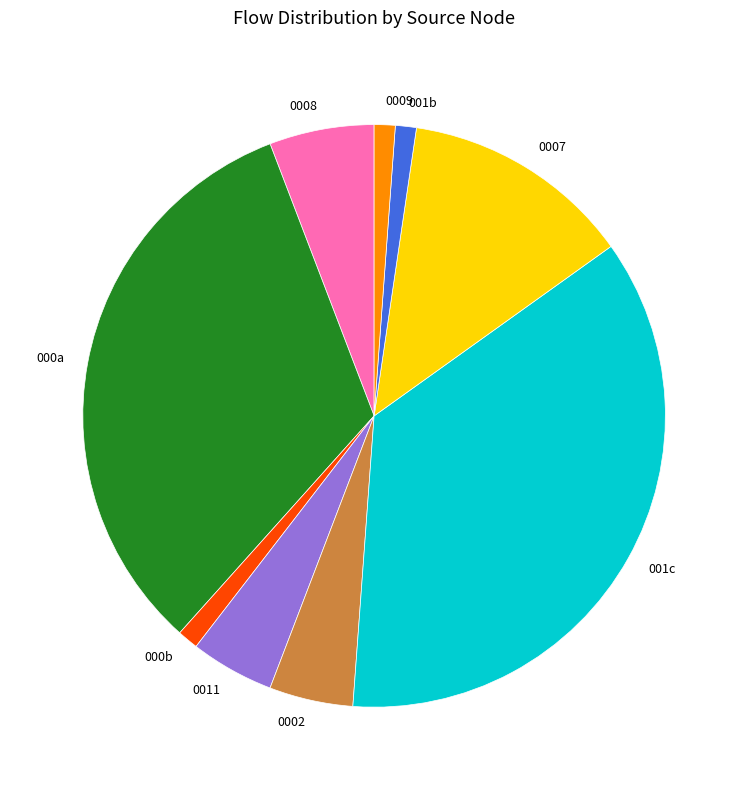

Is there any slice that represents more than half of the pie?

No